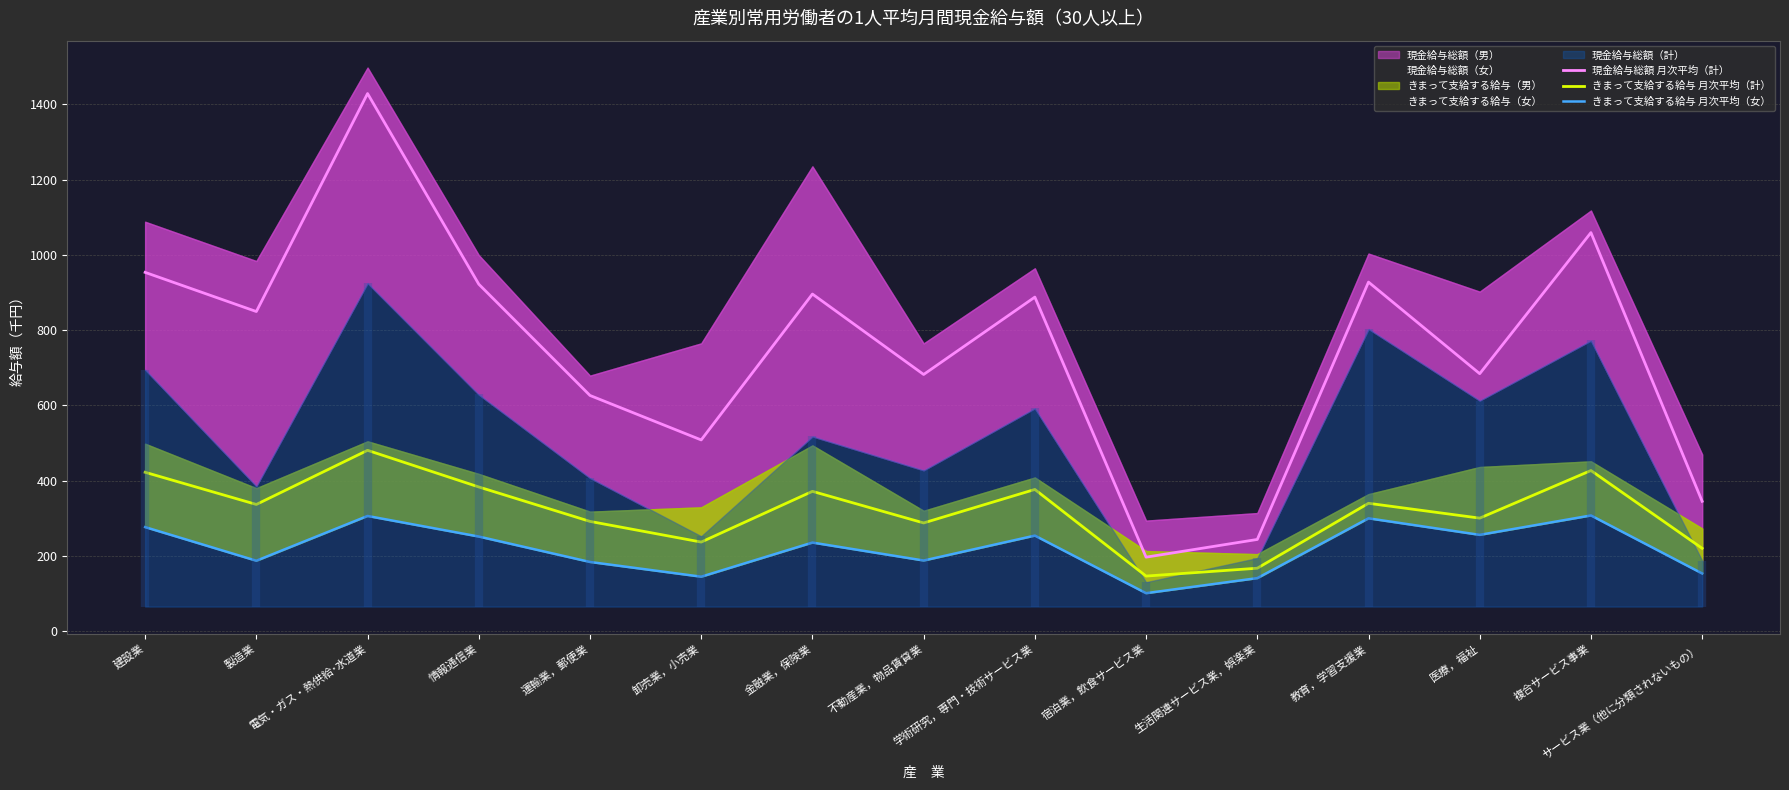

How many categories are shown in the chart?

15